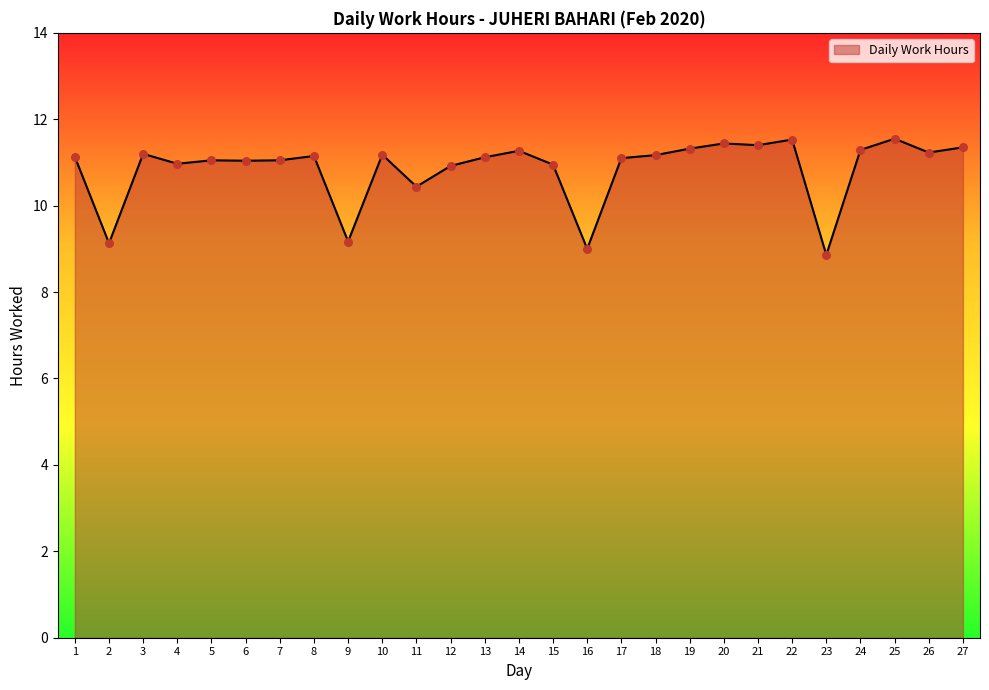

What is the ratio of the value at 23 to the value at 25?

0.8